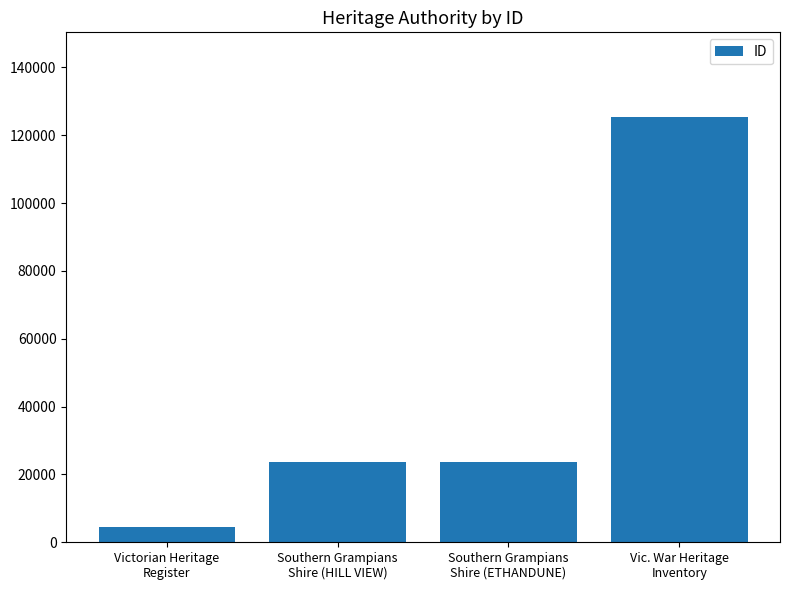

What is the difference between the maximum and minimum values?

120762